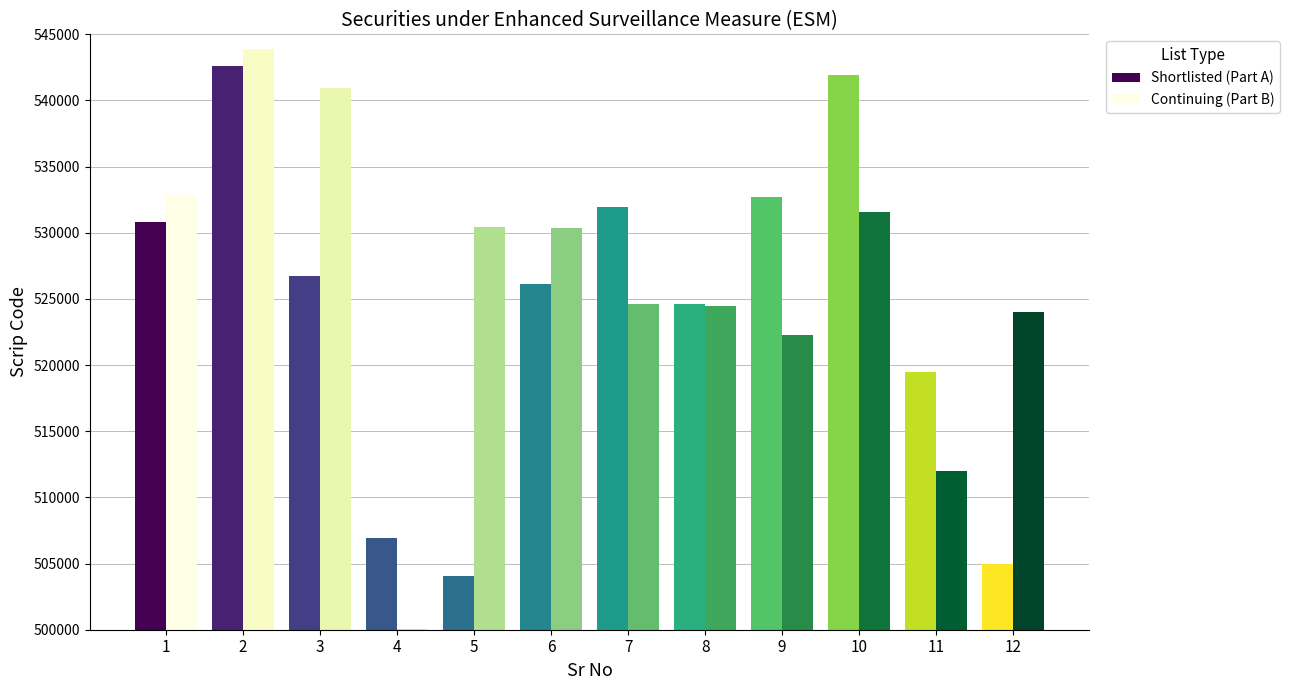

What is the greatest value displayed?

543927